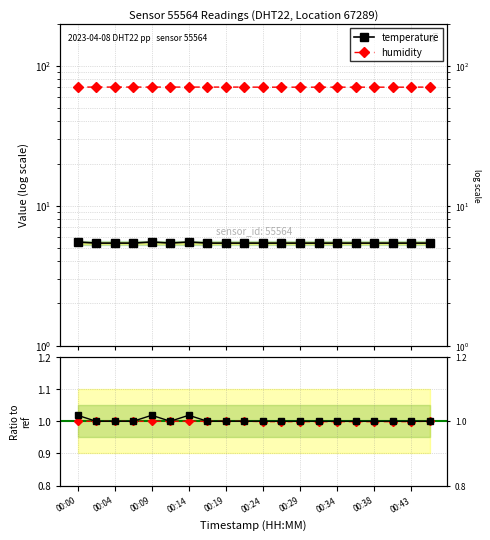

What is the value of the temperature point at the 16th from the left?

1.0